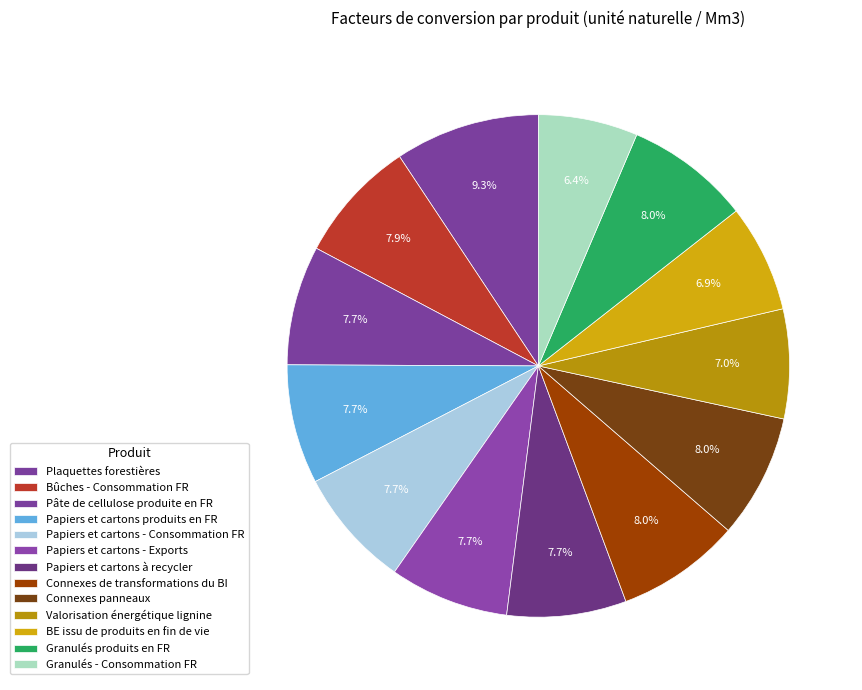

Is it true that Granulés produits en FR is 2% of the pie?

False